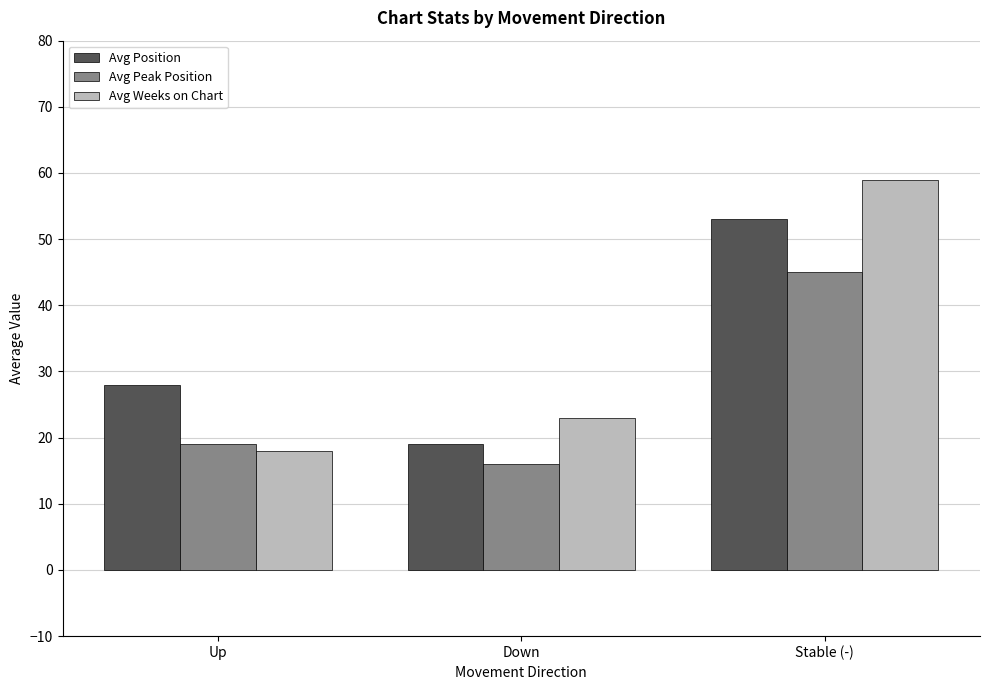

Are the bars grouped side by side (vs. stacked)?

Yes